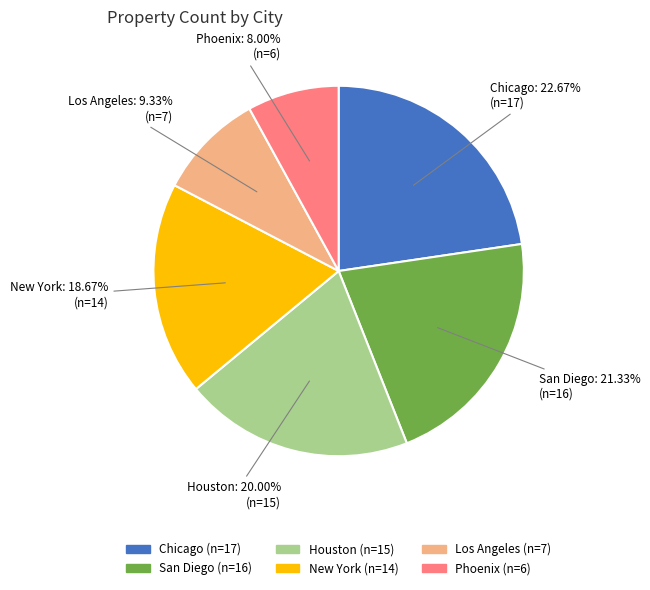

What percentage is NOT represented by New York?

81.3%